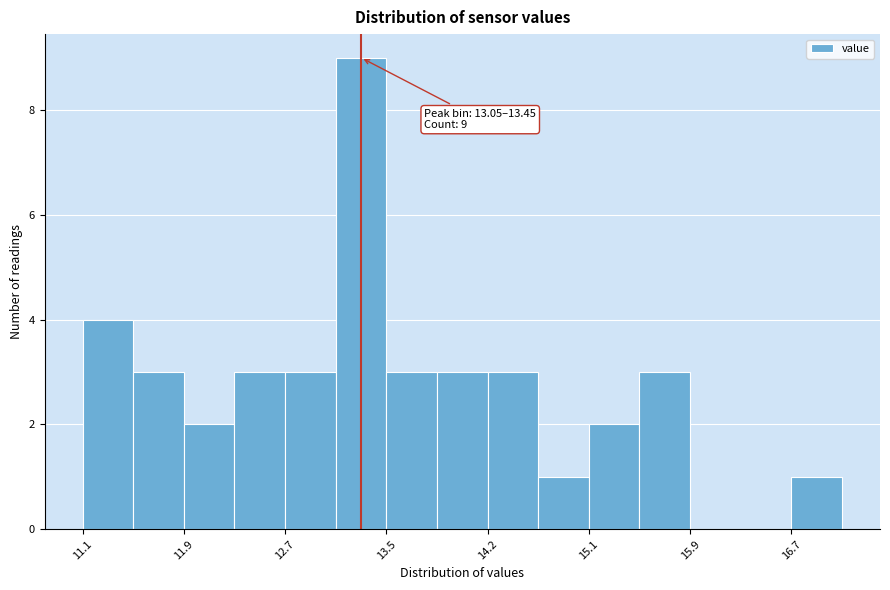

Which range on the x-axis has the tallest bar?

13.05 to 13.45